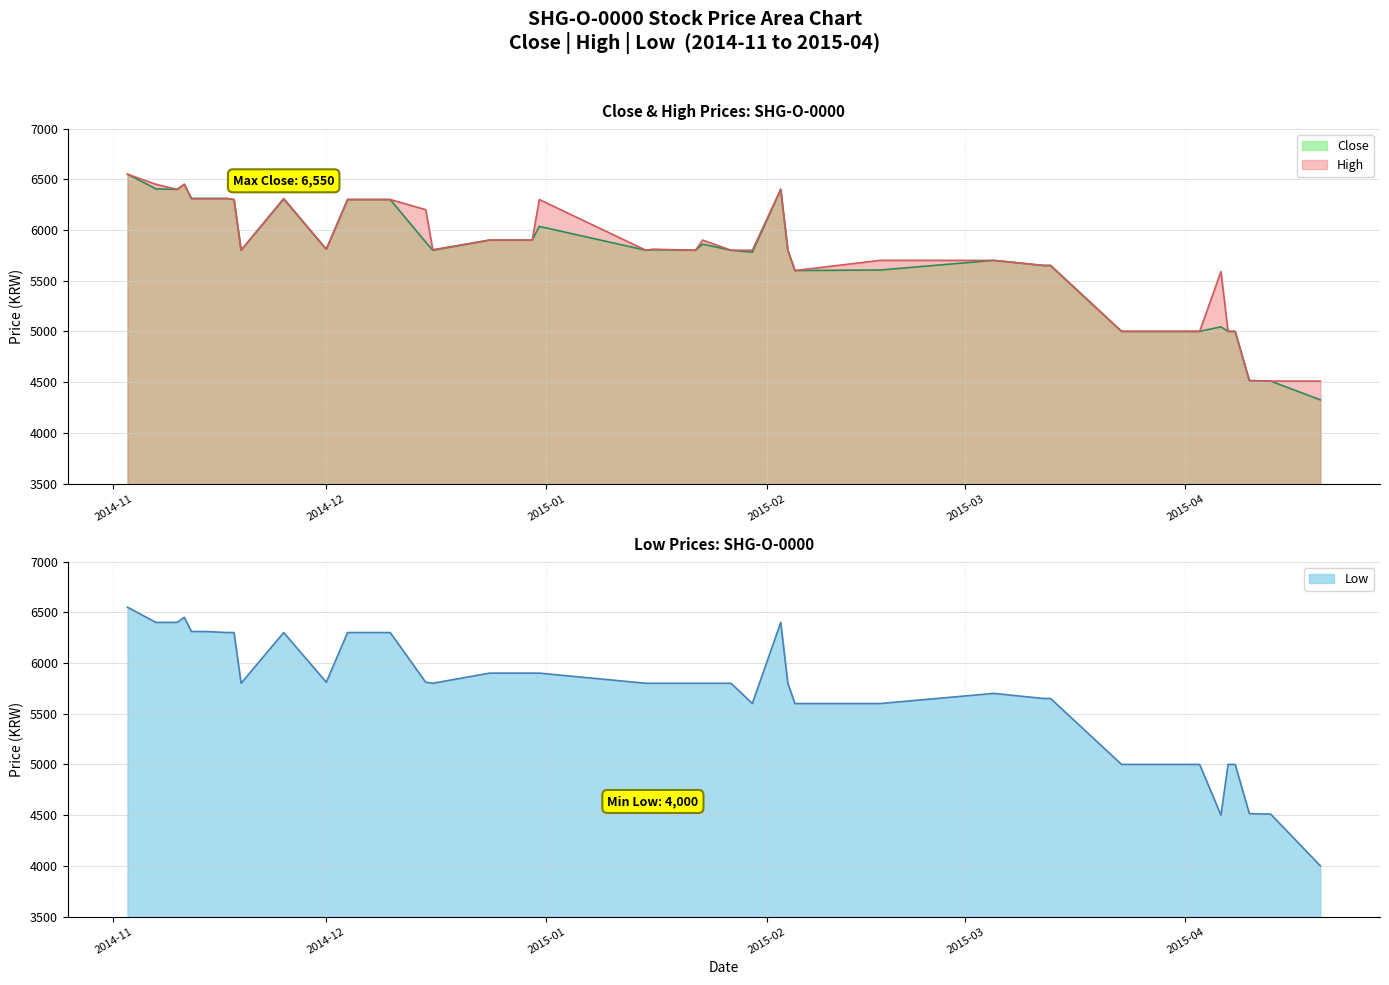

Which series changed the most between 2015-02-05 and 2015-03-05?

Close